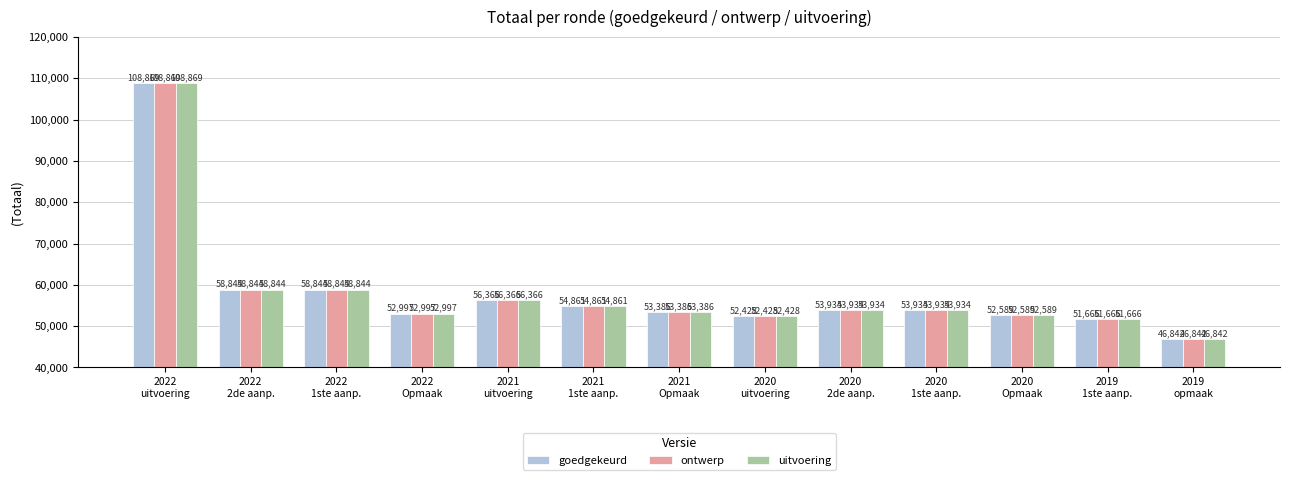

What are all the series names shown in the legend?

goedgekeurd, ontwerp, uitvoering